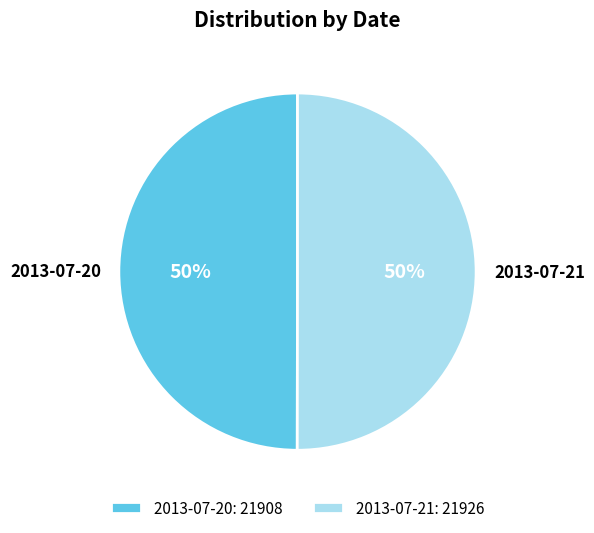

To the nearest percent, what percentage of the pie is 2013-07-21?

50%